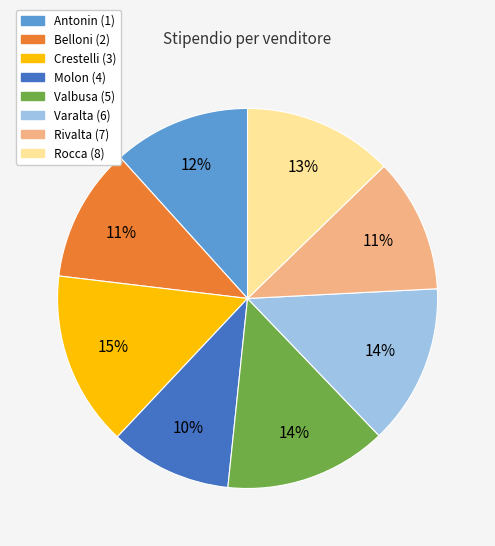

Count the number of slices in the pie.

8